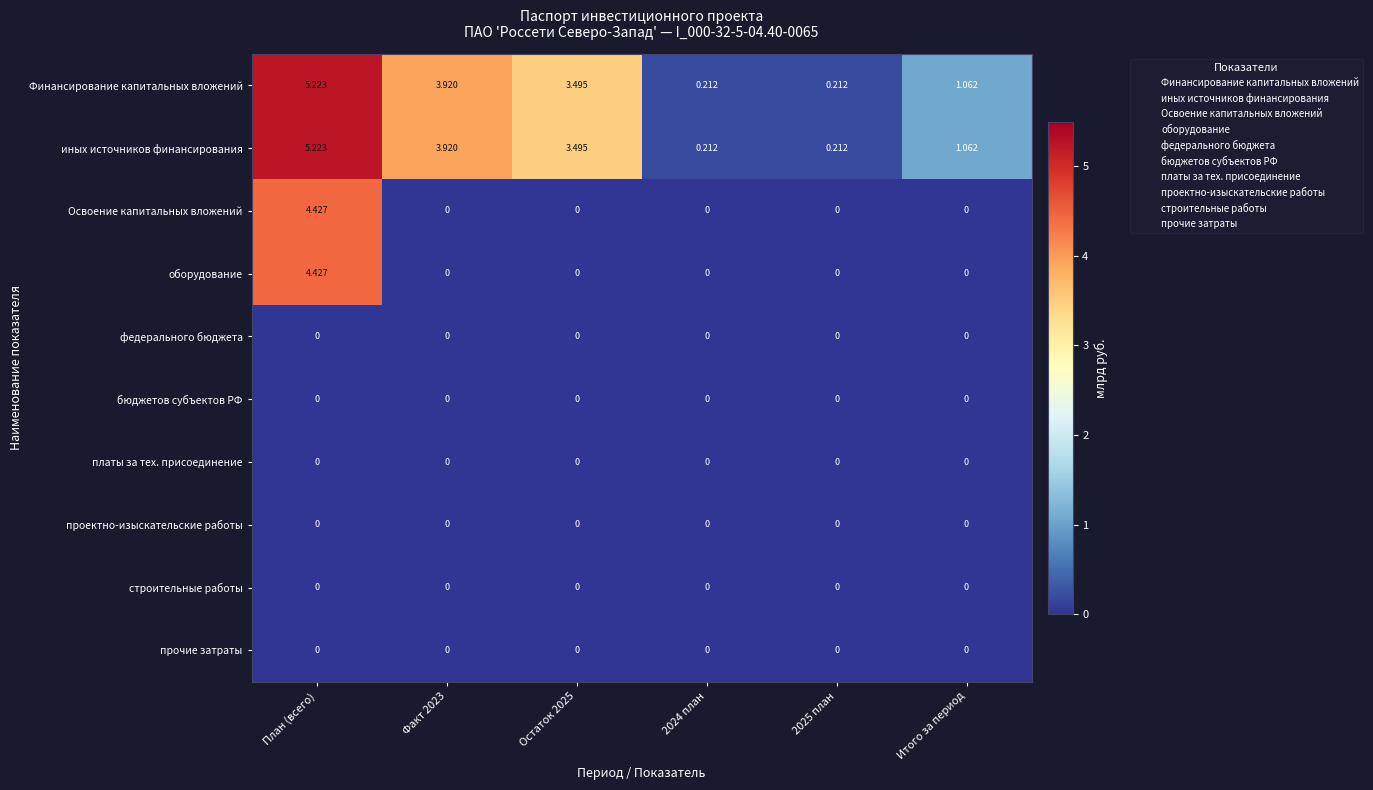

Is the value of оборудование at План (всего) greater than the value of иных источников финансирования at План (всего)?

No